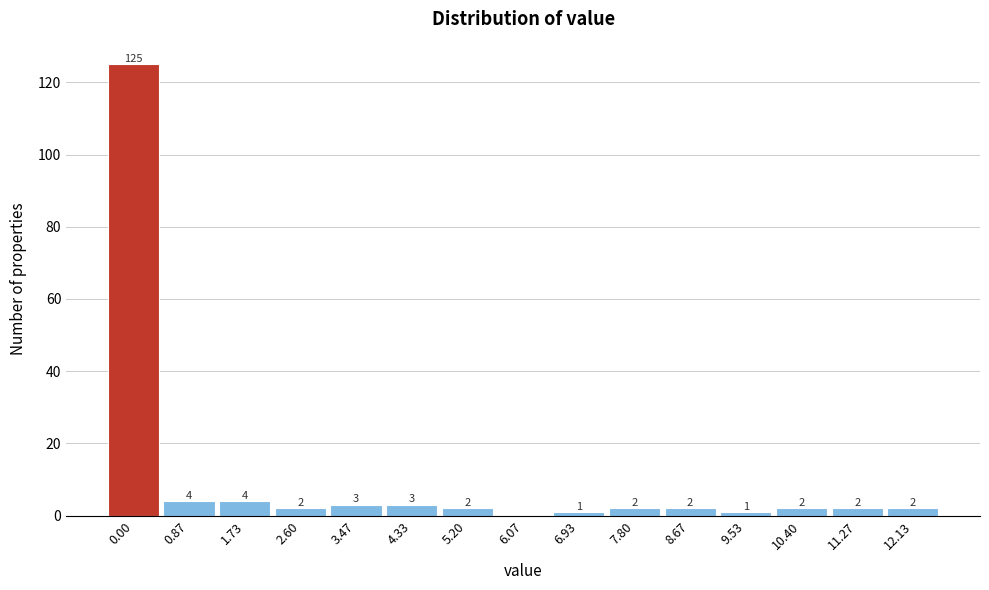

Reading left to right, list all the values displayed in this chart.

0.00=125	0.87=4	1.73=4	2.60=2	3.47=3	4.33=3	5.20=2	6.07=0	6.93=1	7.80=2	8.67=2	9.53=1	10.40=2	11.27=2	12.13=2